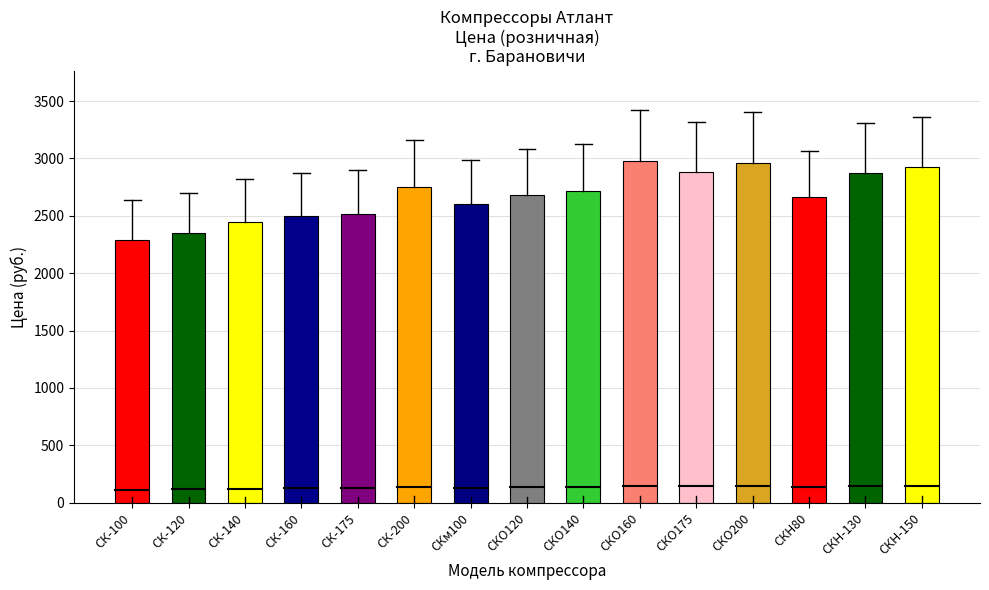

The value at СК-160 is 2500. True or false?

True